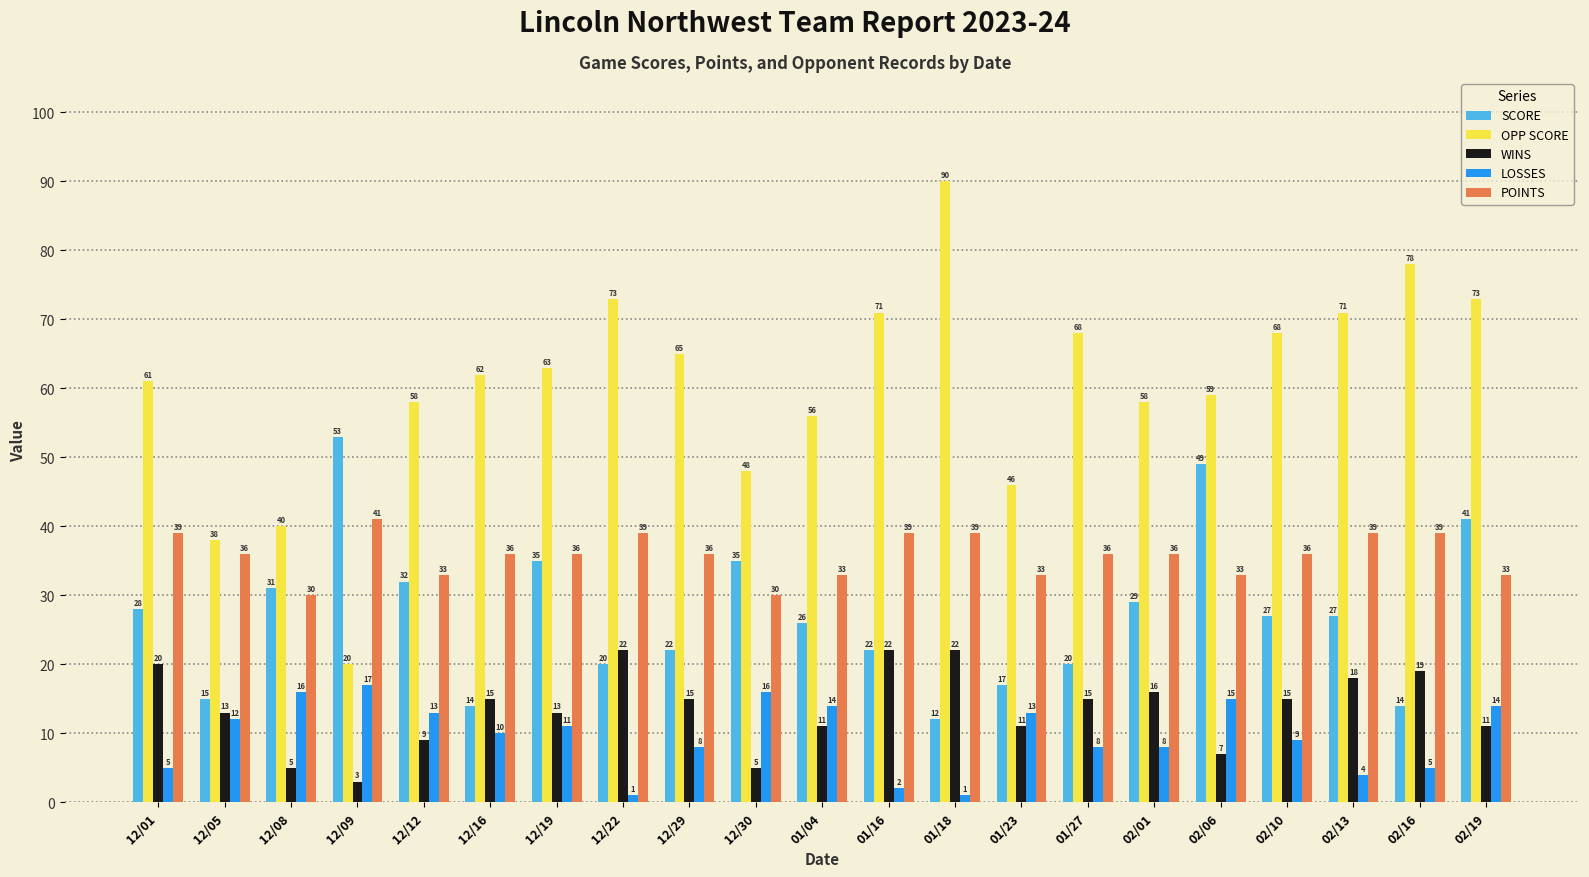

Where does the SCORE series first go above 27?

12/01